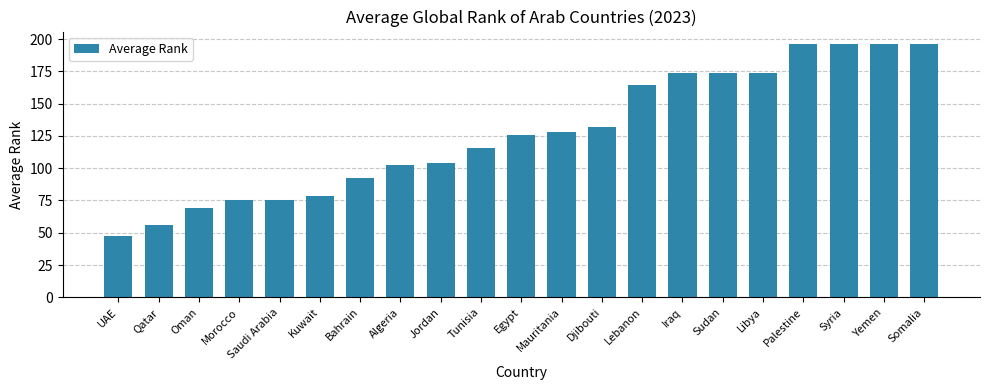

How many distinct data groups are displayed?

1